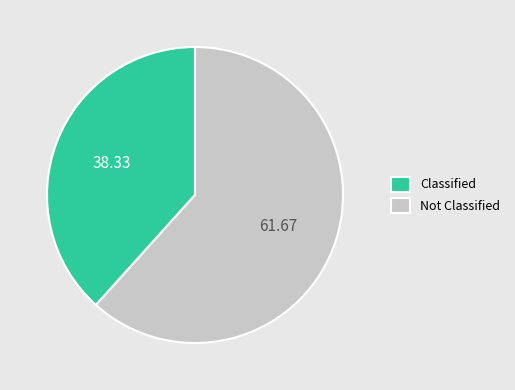

Rank the categories by value from highest to lowest.

Not Classified, Classified